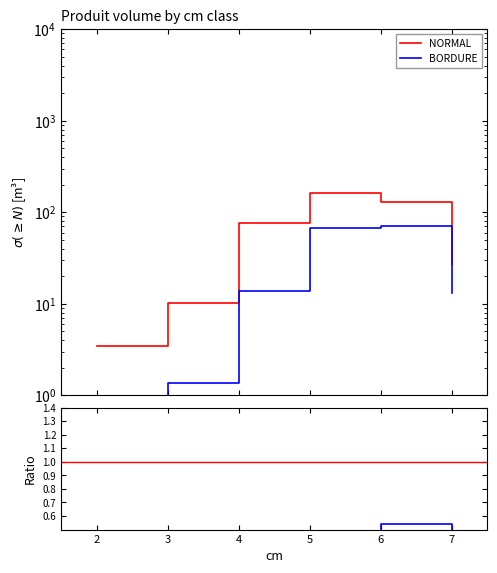

How many lines are shown in the chart?

2